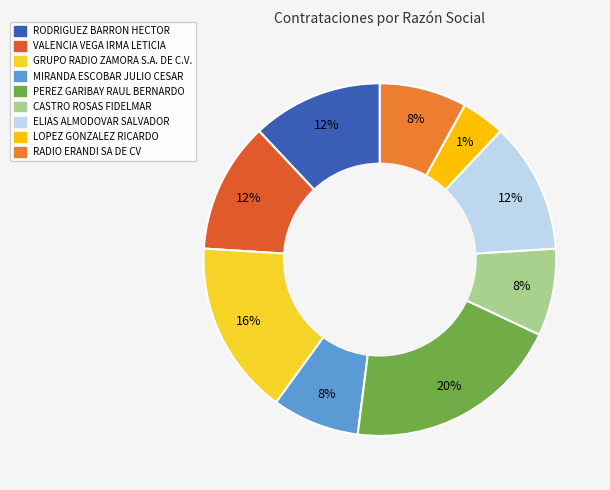

How many segments does this pie chart have?

9